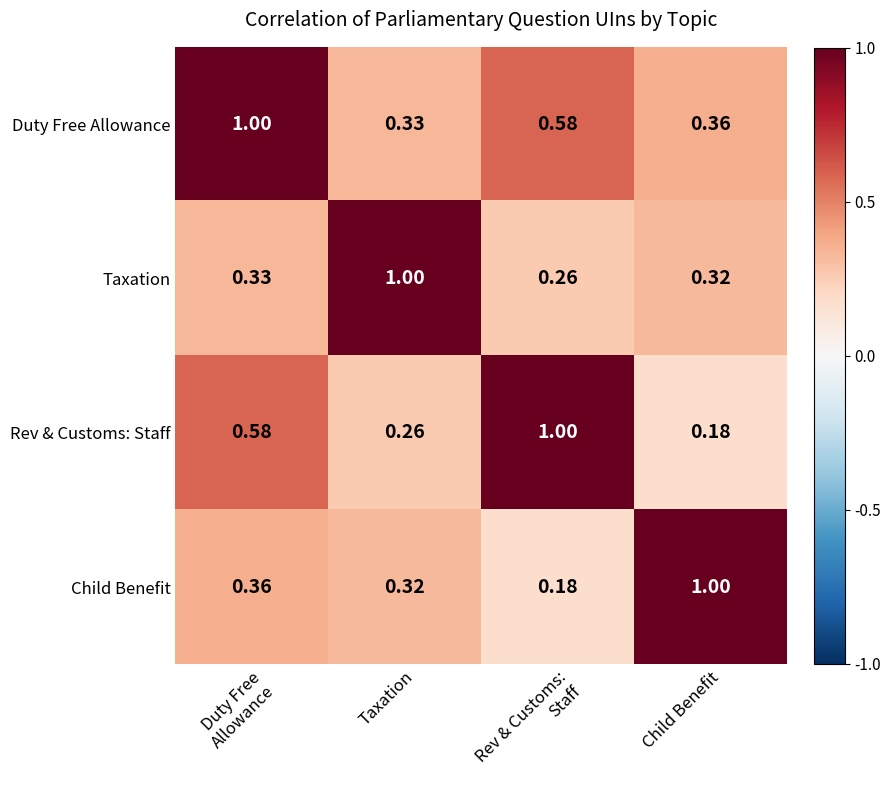

What is the difference between the highest and lowest values at Rev & Customs:
Staff?

0.8